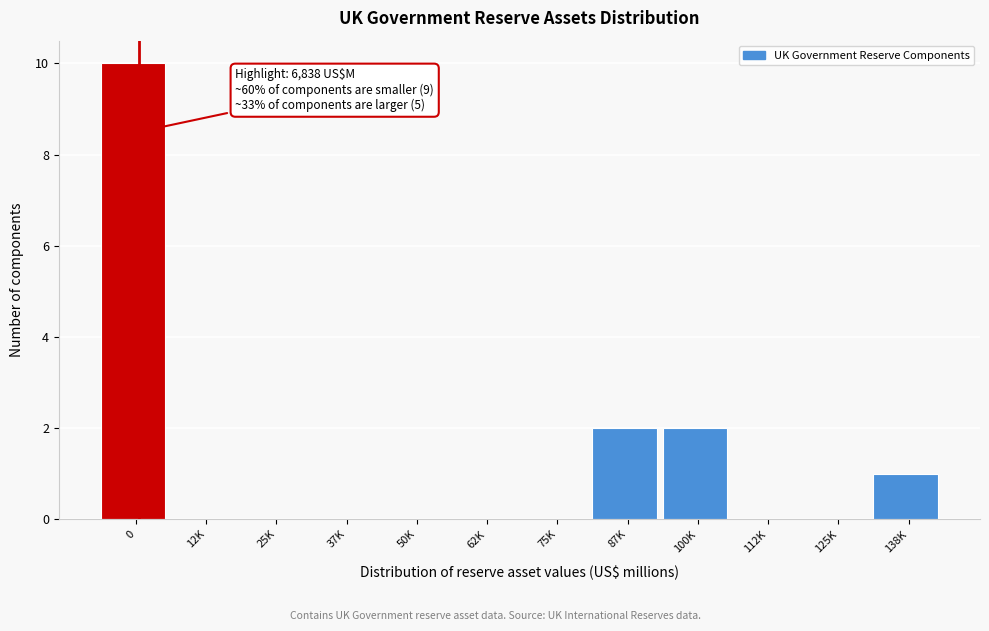

Reading left to right, extract all data points from this chart.

0=10	12K=0	25K=0	37K=0	50K=0	62K=0	75K=0	87K=2	100K=2	112K=0	125K=0	138K=1